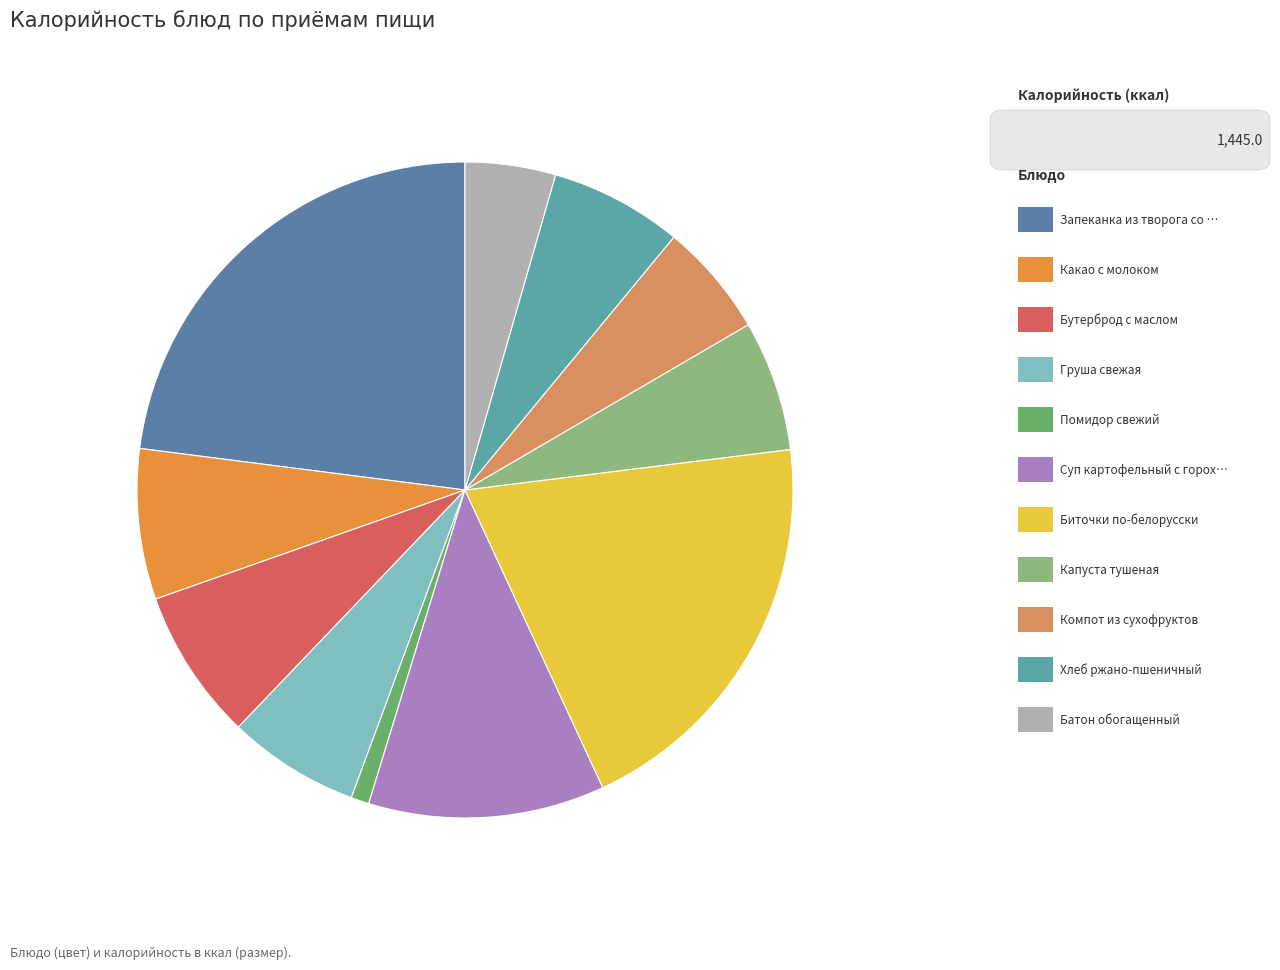

Does any single category account for the majority?

No